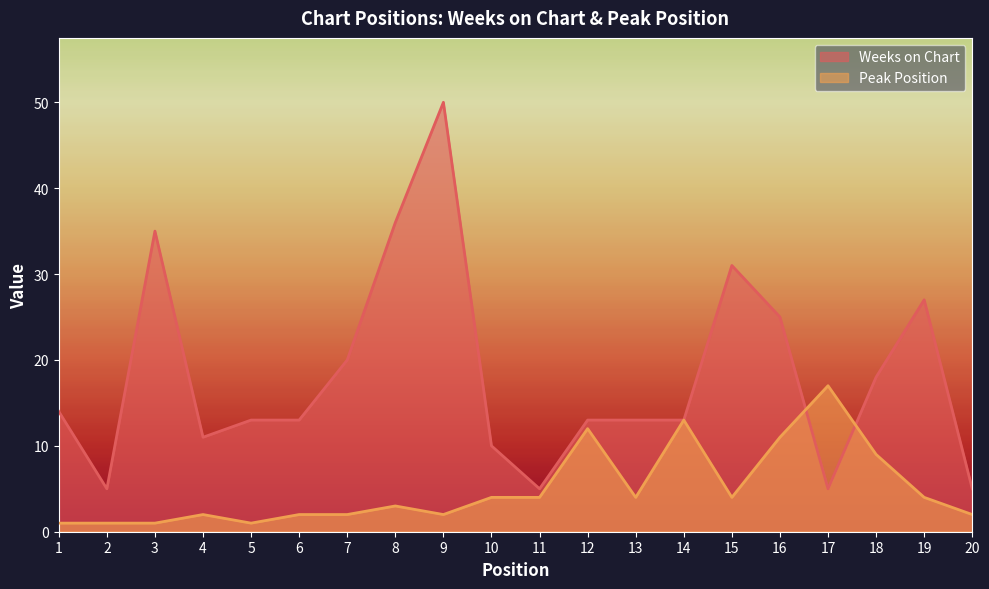

List the series in order of their peak value, highest first.

Weeks on Chart, Peak Position